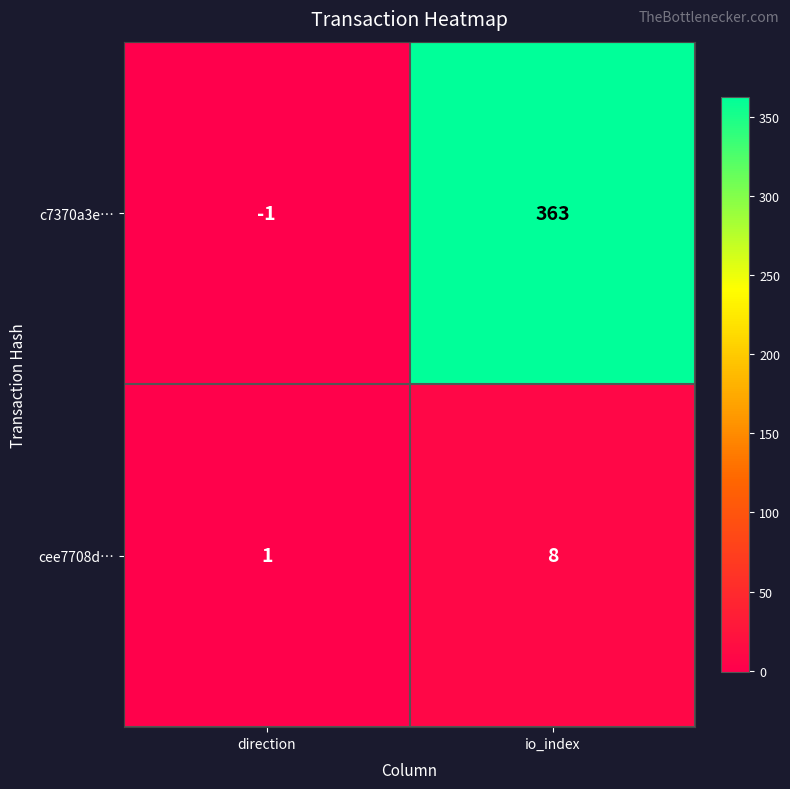

The cee7708d… series shows 8 at io_index. True or false?

True